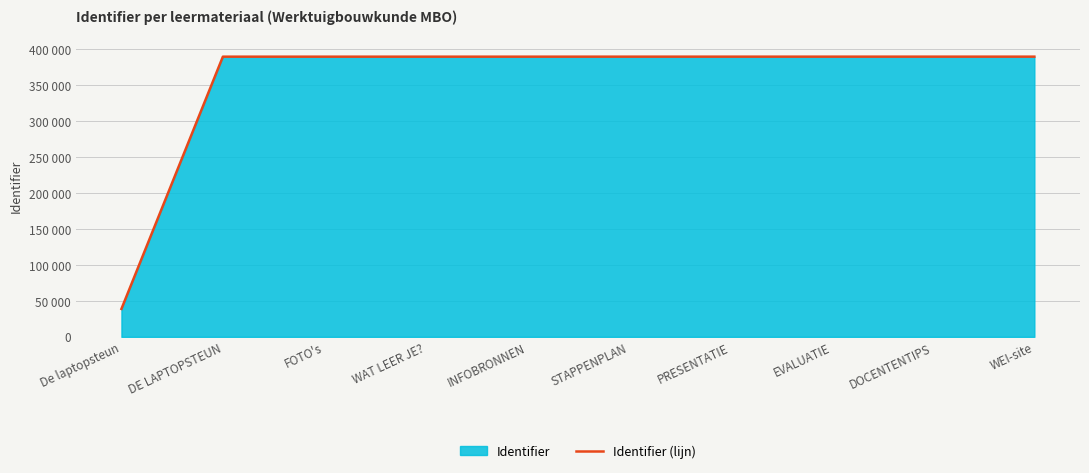

What is the difference between the maximum and minimum values?

350844